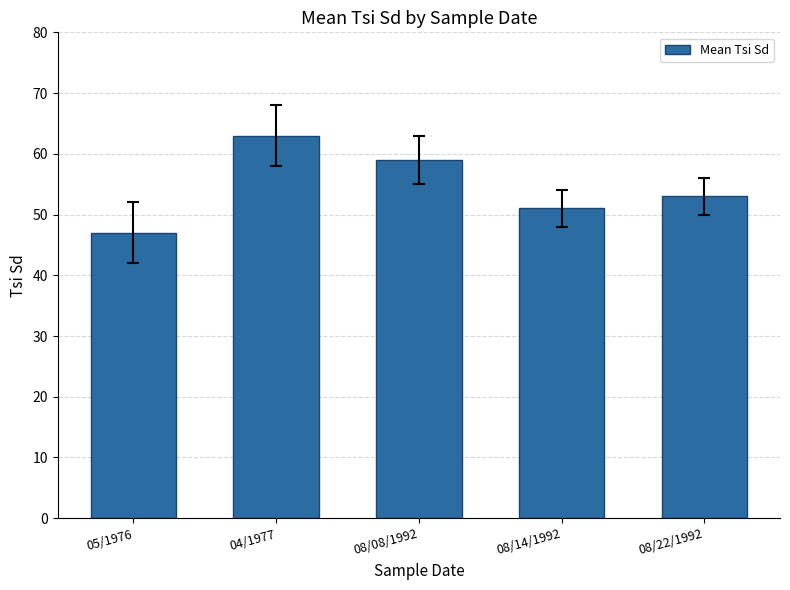

List the labels in order of value, smallest first.

05/1976, 08/14/1992, 08/22/1992, 08/08/1992, 04/1977